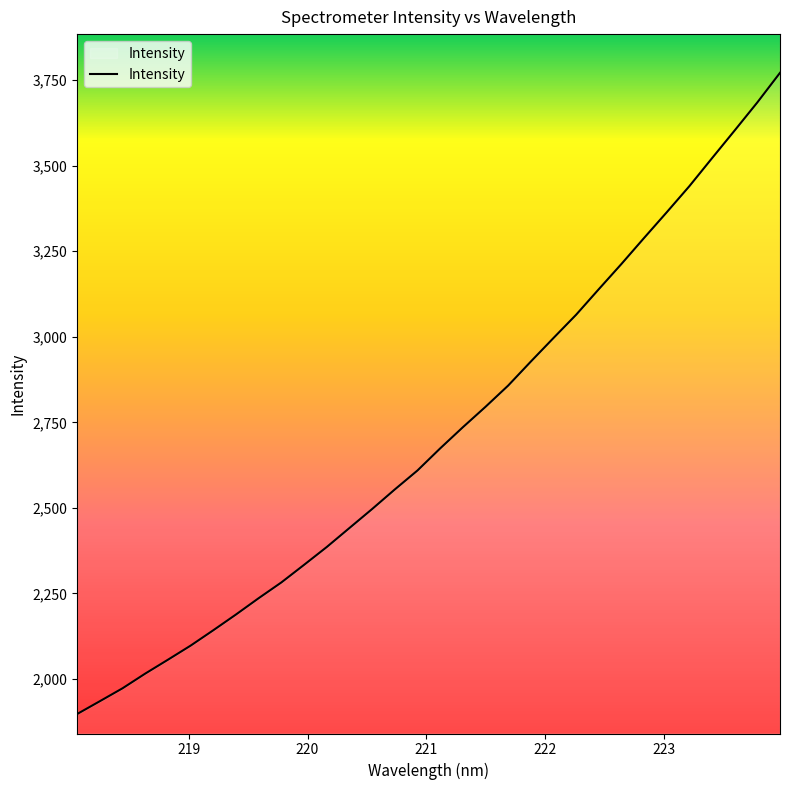

Does the chart display data point markers on the line(s)?

No